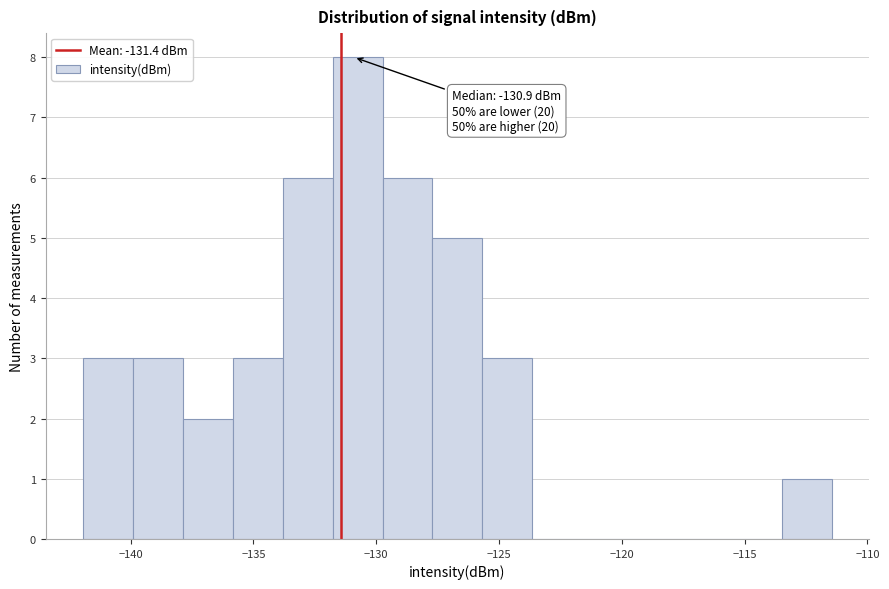

Which range on the x-axis has the tallest bar?

-132.0 to -129.5